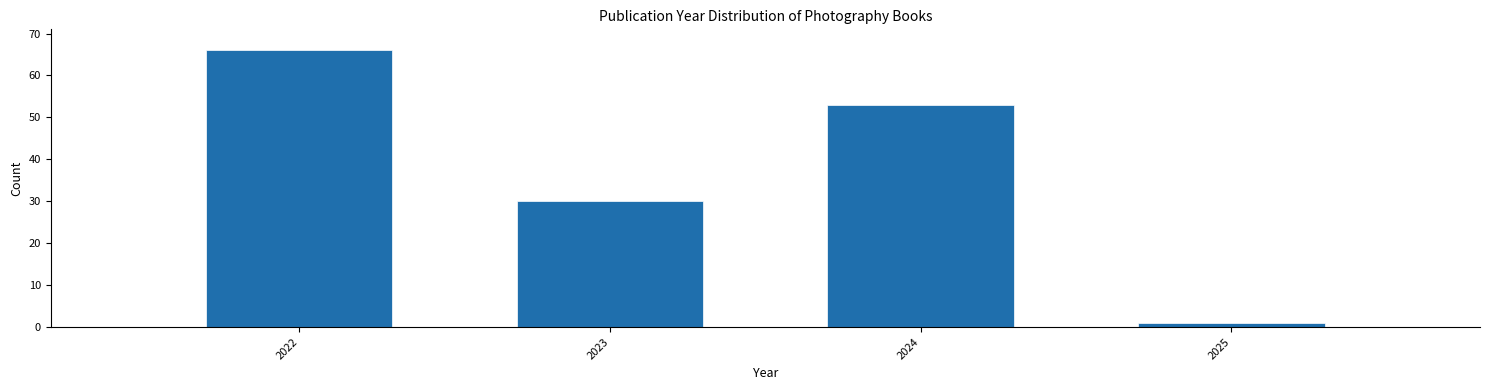

Reading right to left, list all the values displayed in this chart.

2025=1	2024=53	2023=30	2022=66